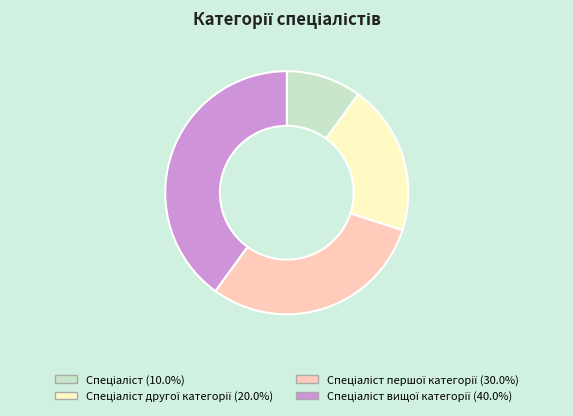

Does any single category account for the majority?

No